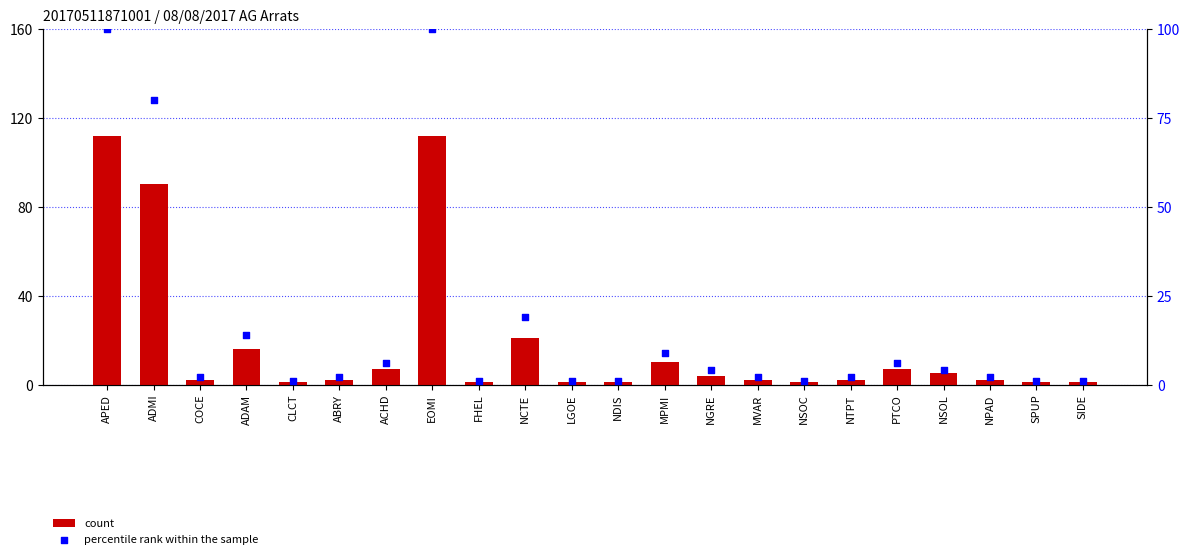

At which category is the sum across all series the highest?

APED